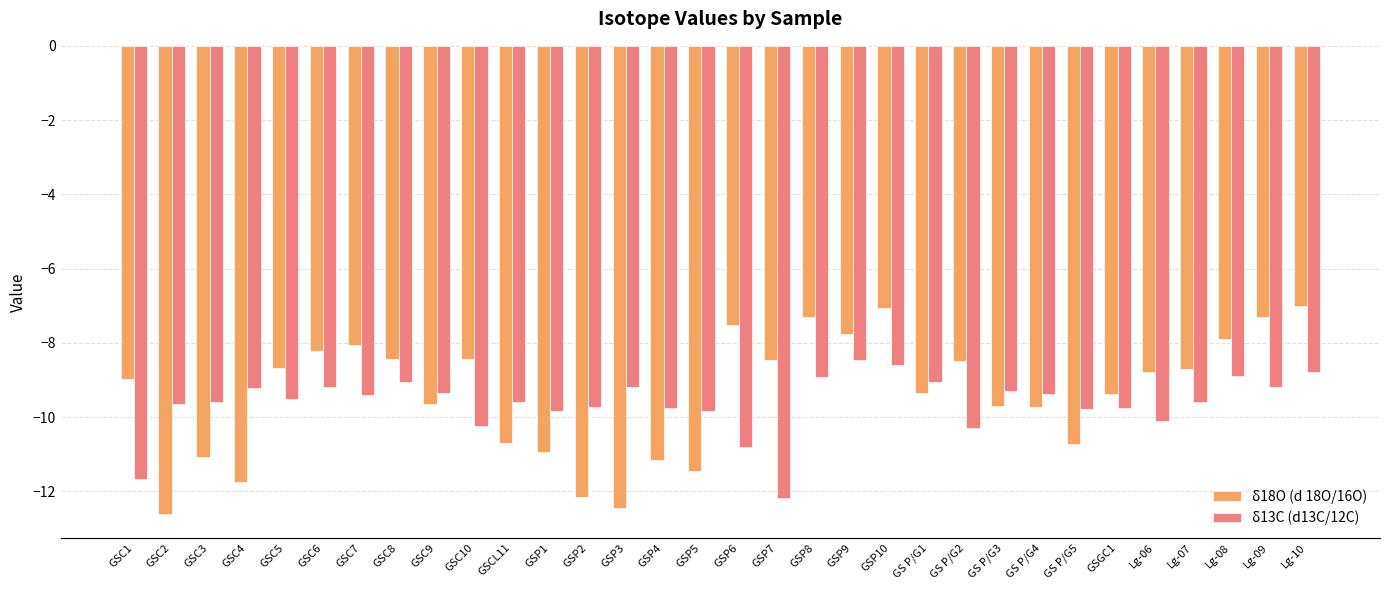

How many series are shown in this chart?

2